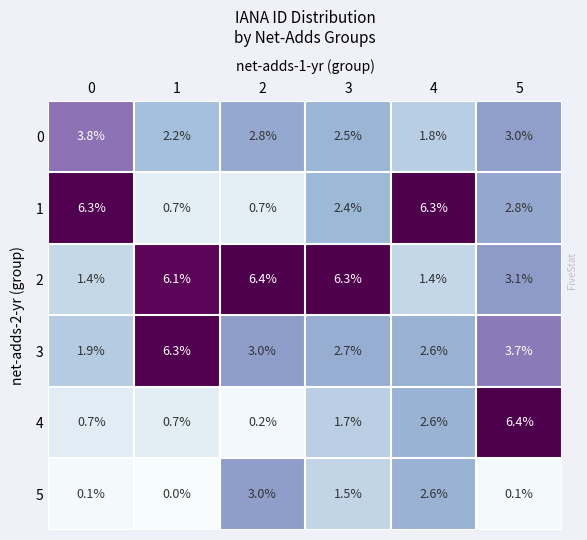

True or false: 2 has a value of 4.2 at 5.

False